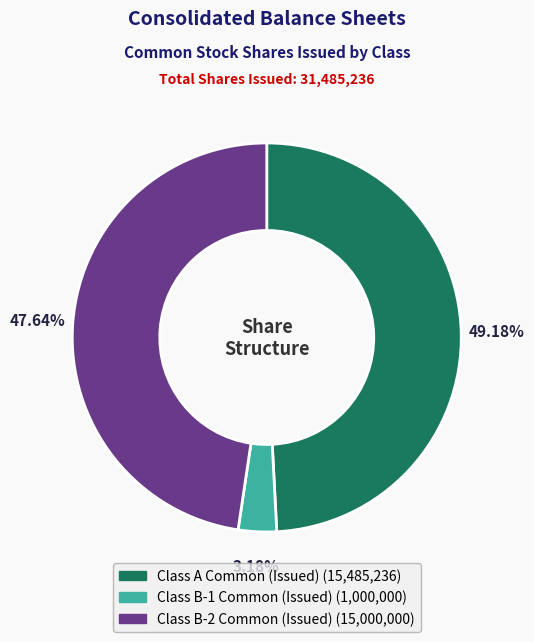

True or false: Class A Common (Issued) accounts for 49% of the total.

True